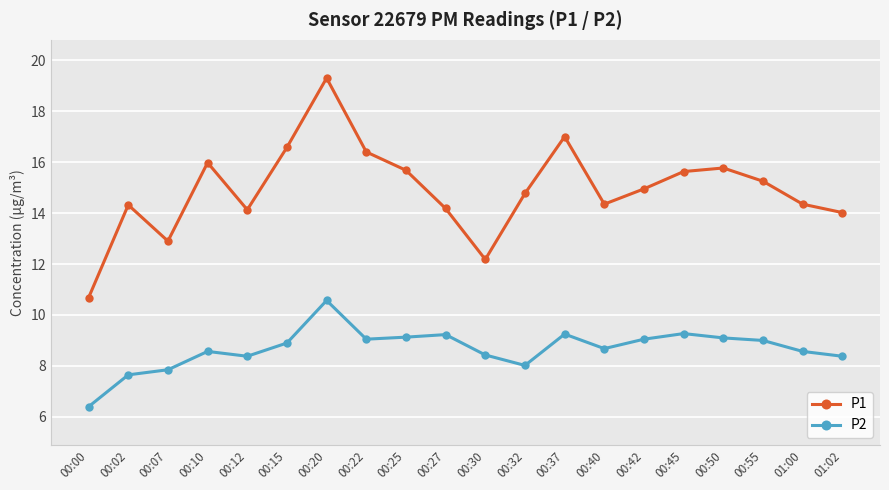

Rank the series by their maximum value, from lowest to highest.

P2, P1